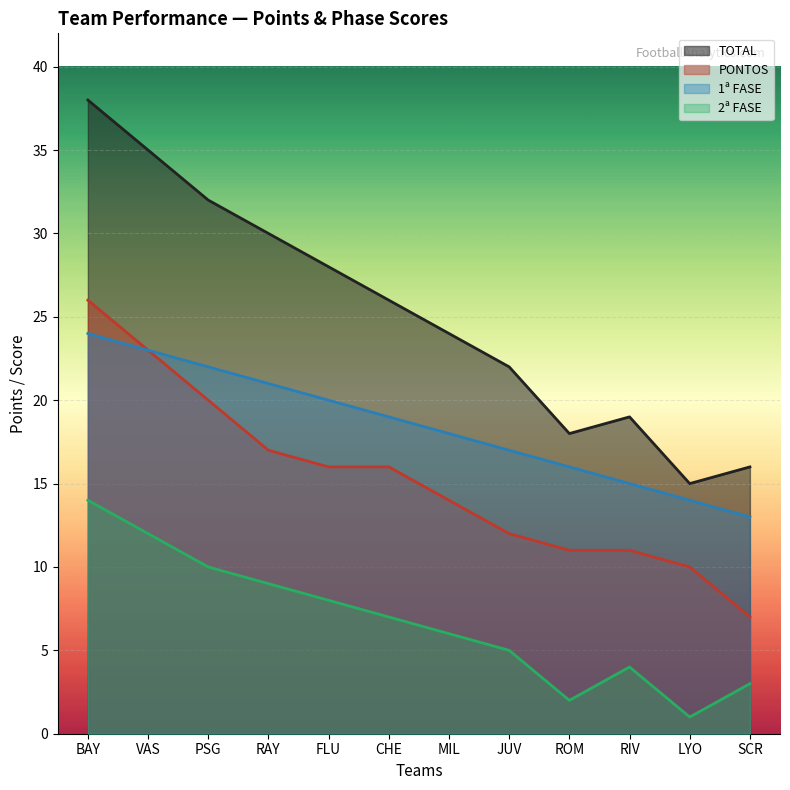

Which series changed the most between CHE and MIL?

PONTOS